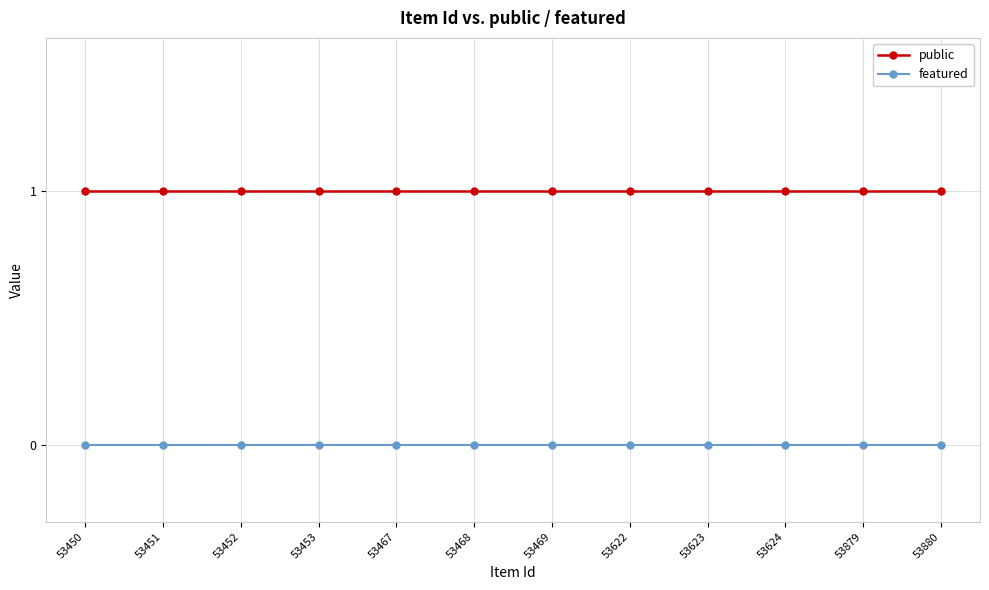

Is the value of featured at 53453 greater than the value of public at 53450?

No